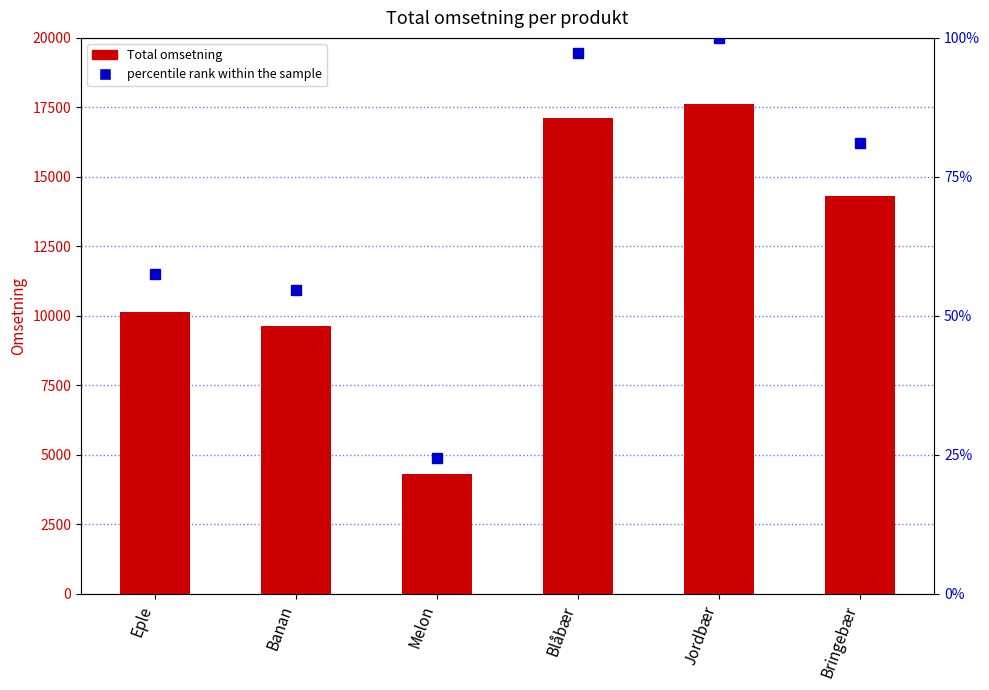

Which series has the widest spread of values?

Total omsetning